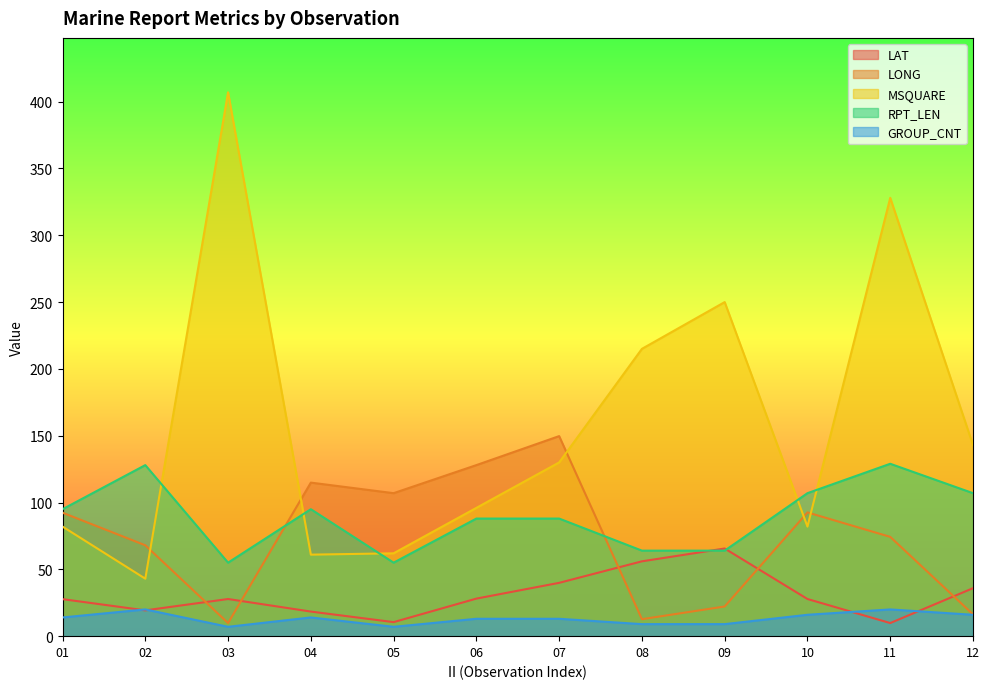

True or false: LONG and RPT_LEN intersect in this chart.

True